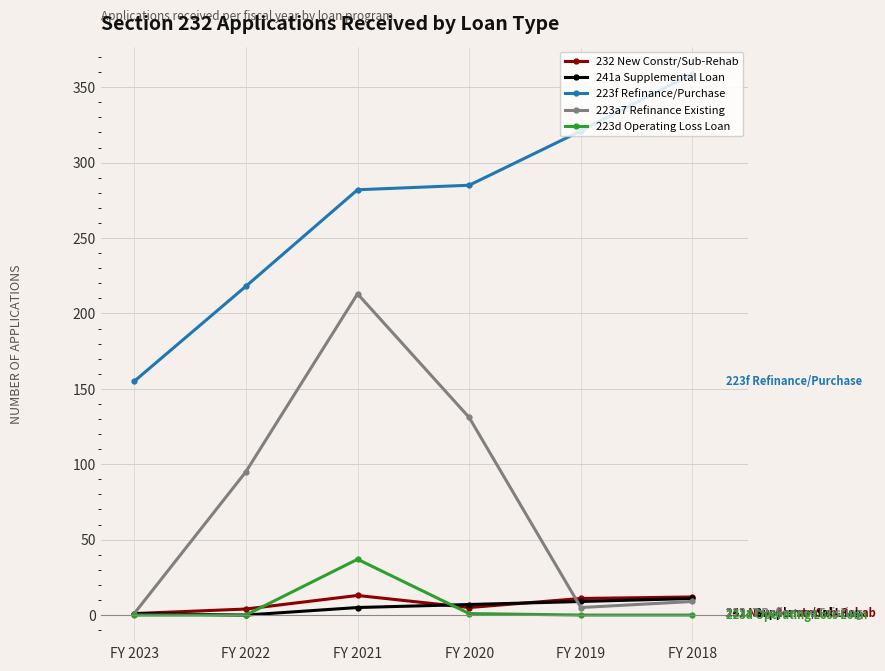

True or false: 223f Refinance/Purchase and 232 New Constr/Sub-Rehab cross at least once.

False